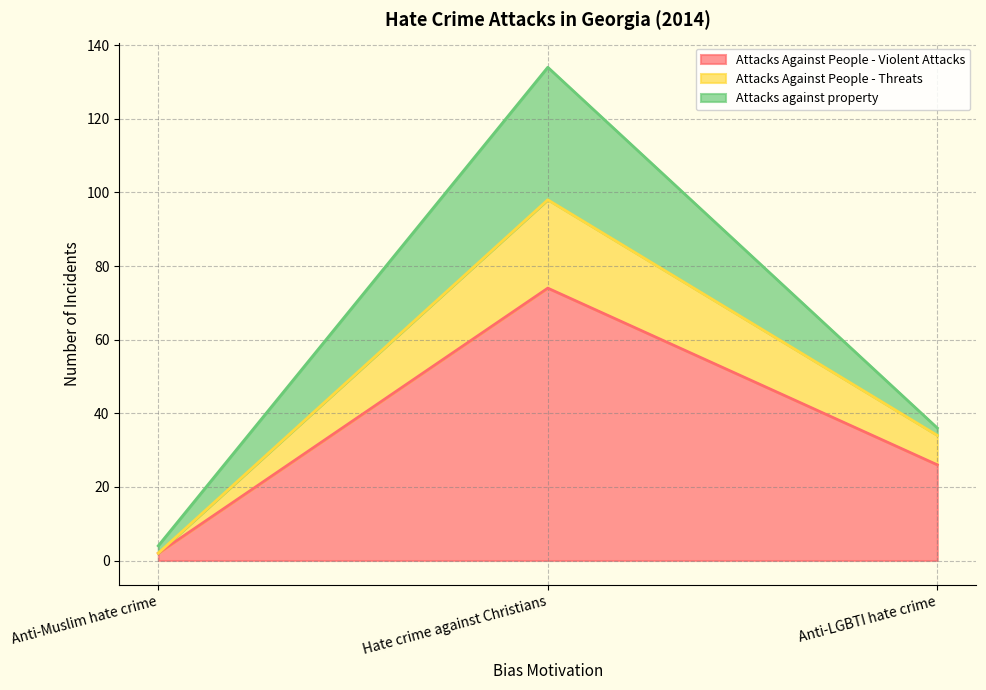

Reading left to right, list the values for the Attacks Against People - Violent Attacks series.

2	74	26